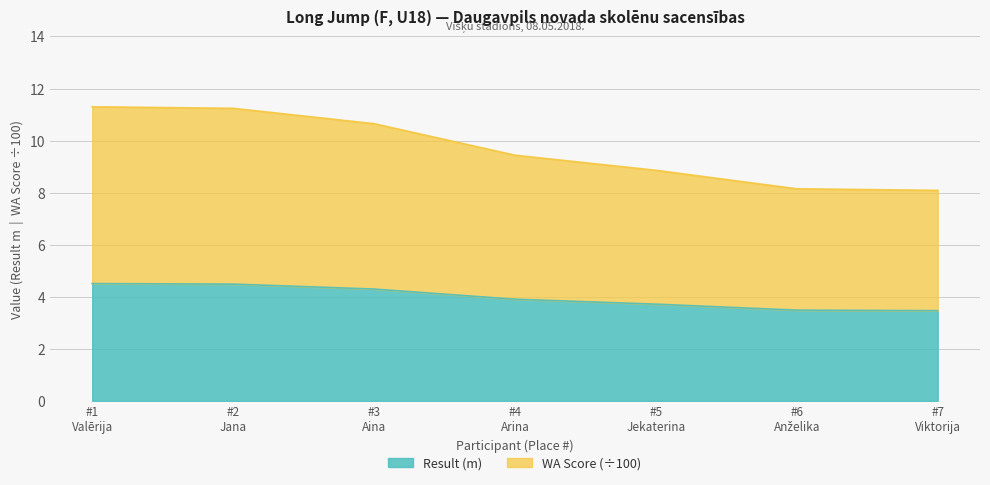

What is the minimum value for Result (m)?

3.5